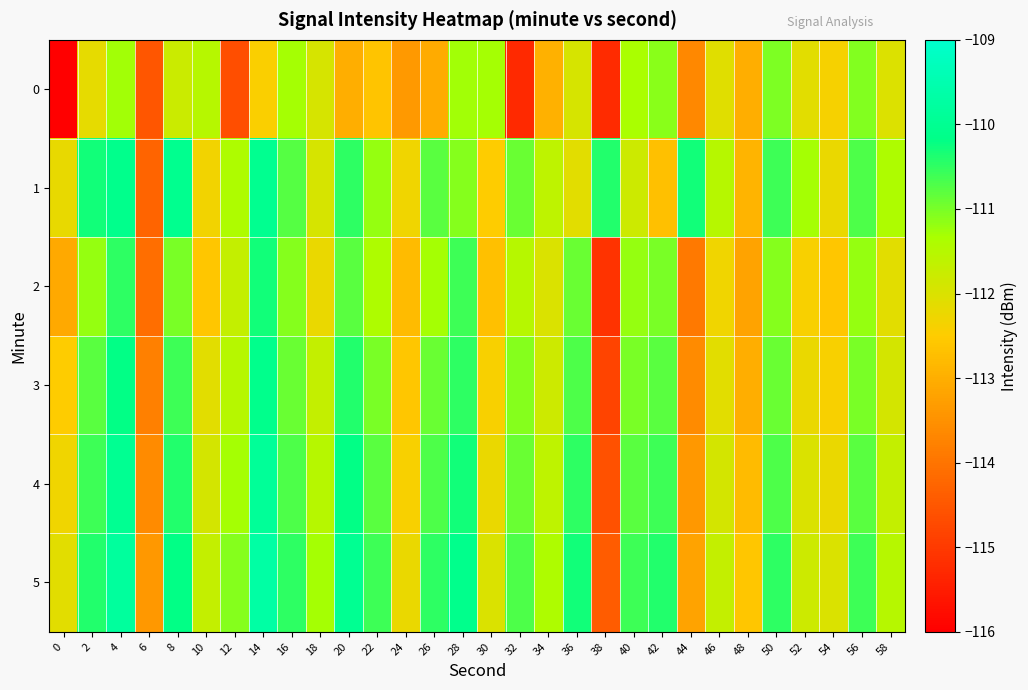

At 58, list the series in order from largest to smallest.

1, 5, 4, 3, 0, 2